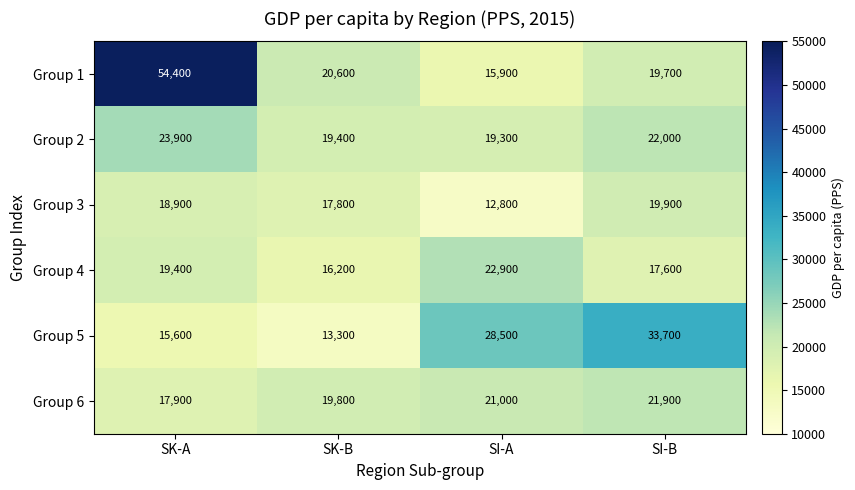

Reading right to left, list all the values displayed in this chart.

Group 1: SI-B=19700	SI-A=15900	SK-B=20600	SK-A=54400
Group 2: SI-B=22000	SI-A=19300	SK-B=19400	SK-A=23900
Group 3: SI-B=19900	SI-A=12800	SK-B=17800	SK-A=18900
Group 4: SI-B=17600	SI-A=22900	SK-B=16200	SK-A=19400
Group 5: SI-B=33700	SI-A=28500	SK-B=13300	SK-A=15600
Group 6: SI-B=21900	SI-A=21000	SK-B=19800	SK-A=17900